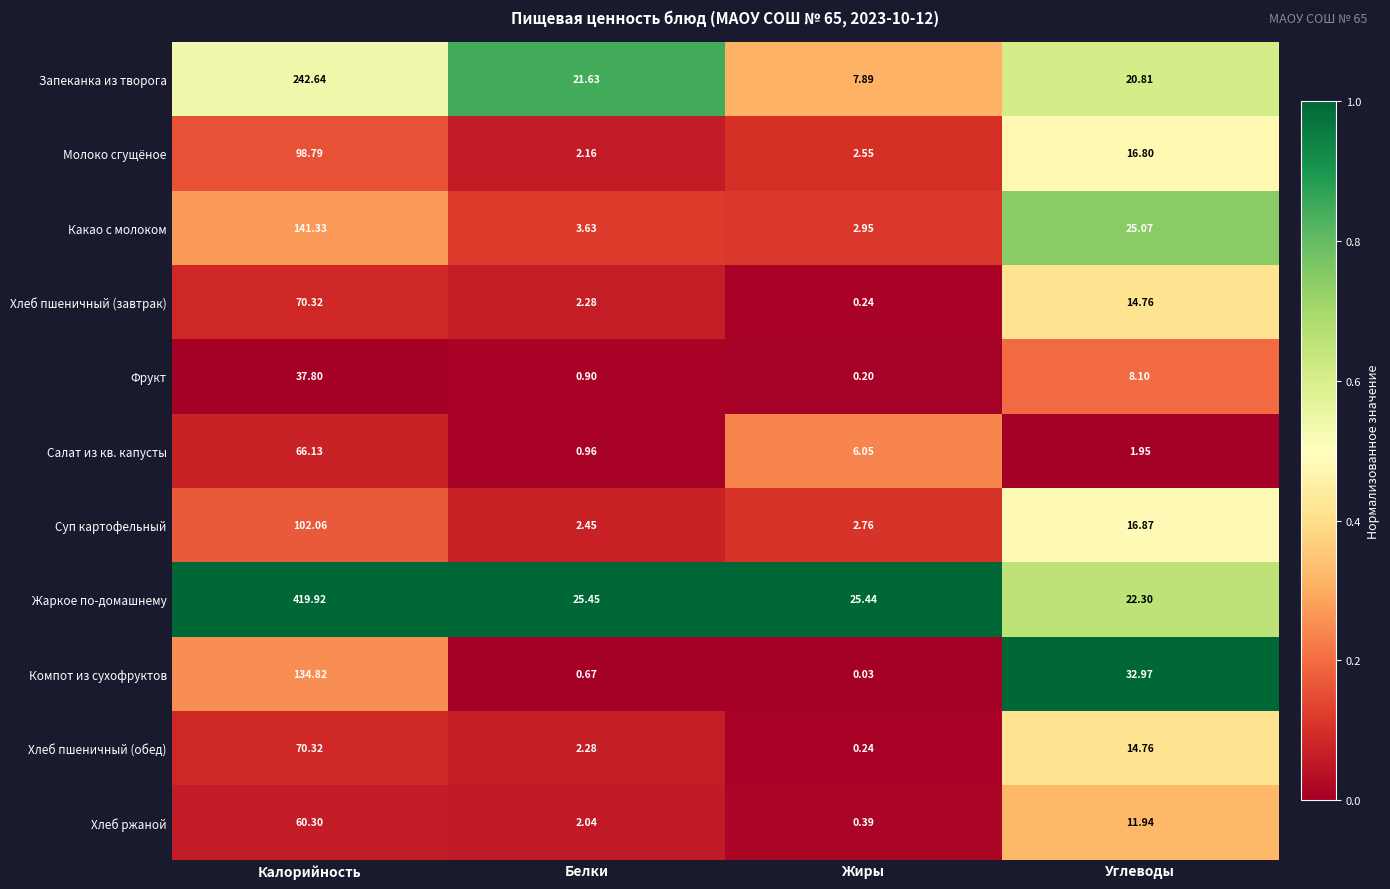

Which category has the lowest value in the Суп картофельный series?

Белки